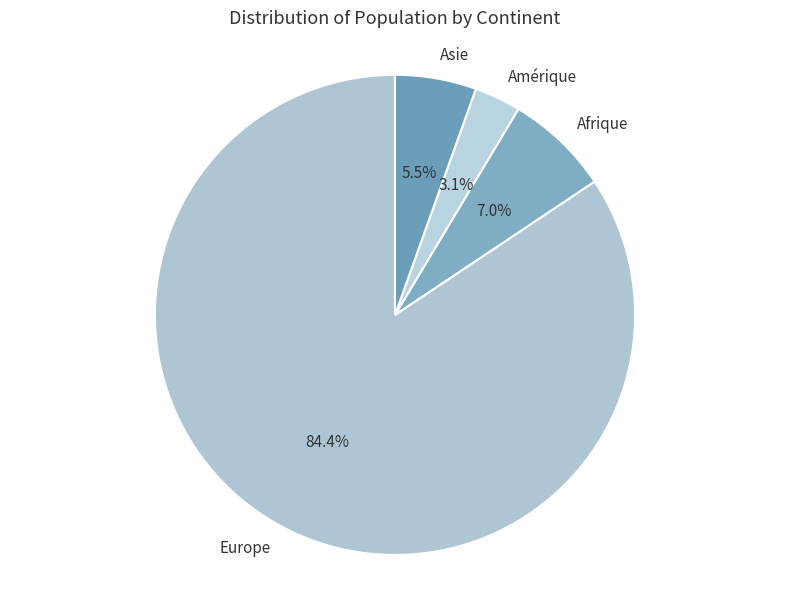

Count the number of slices in the pie.

4